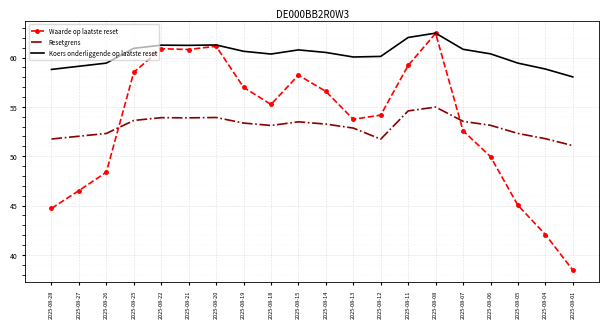

What is the lowest value of the Koers onderliggende op laatste reset series?

58.0